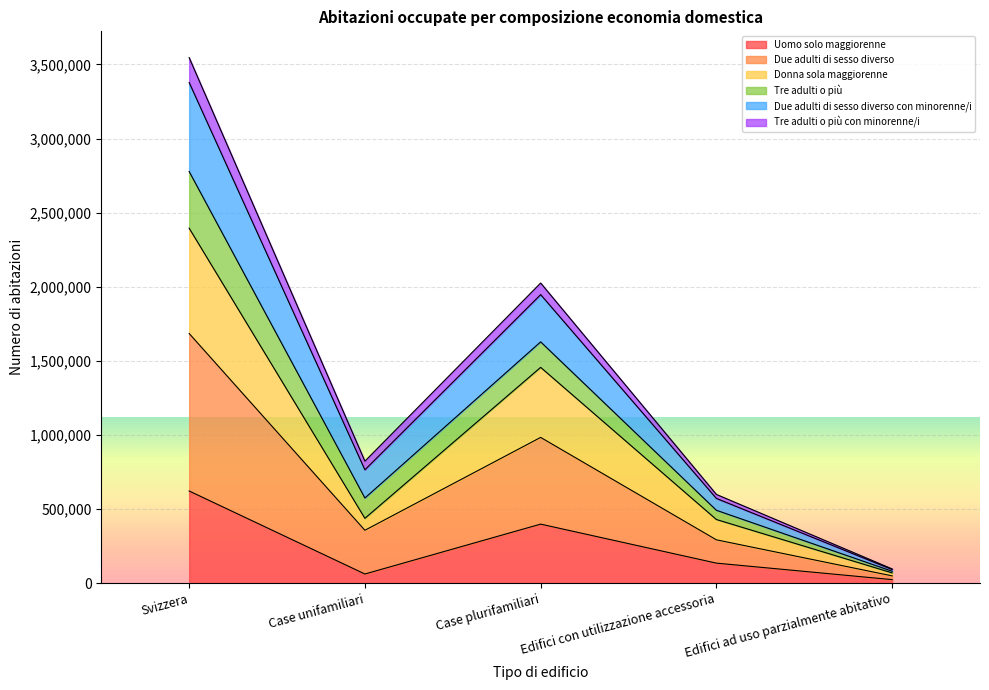

At which category does Donna sola maggiorenne reach its first local peak?

Case plurifamiliari